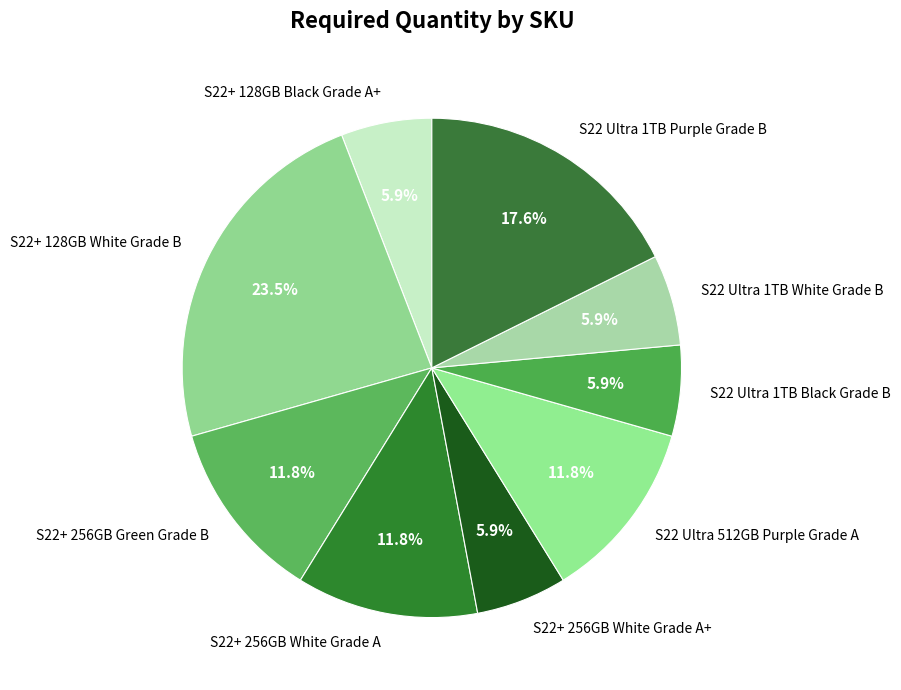

True or false: S22 Ultra 1TB White Grade B accounts for 6% of the total.

True